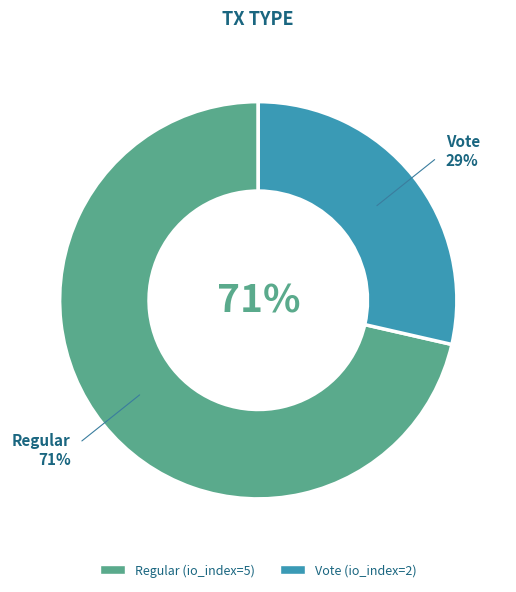

Approximately how many times larger is the value at Regular (io_index=5) compared to Vote (io_index=2)?

2.5